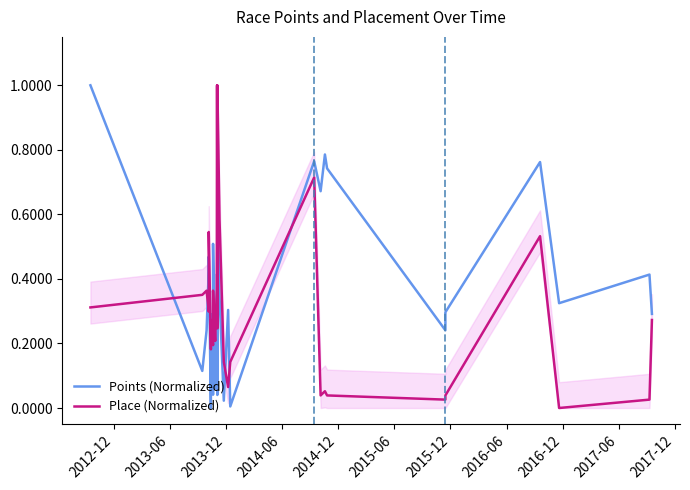

Is this an area chart (filled region under the line)?

No